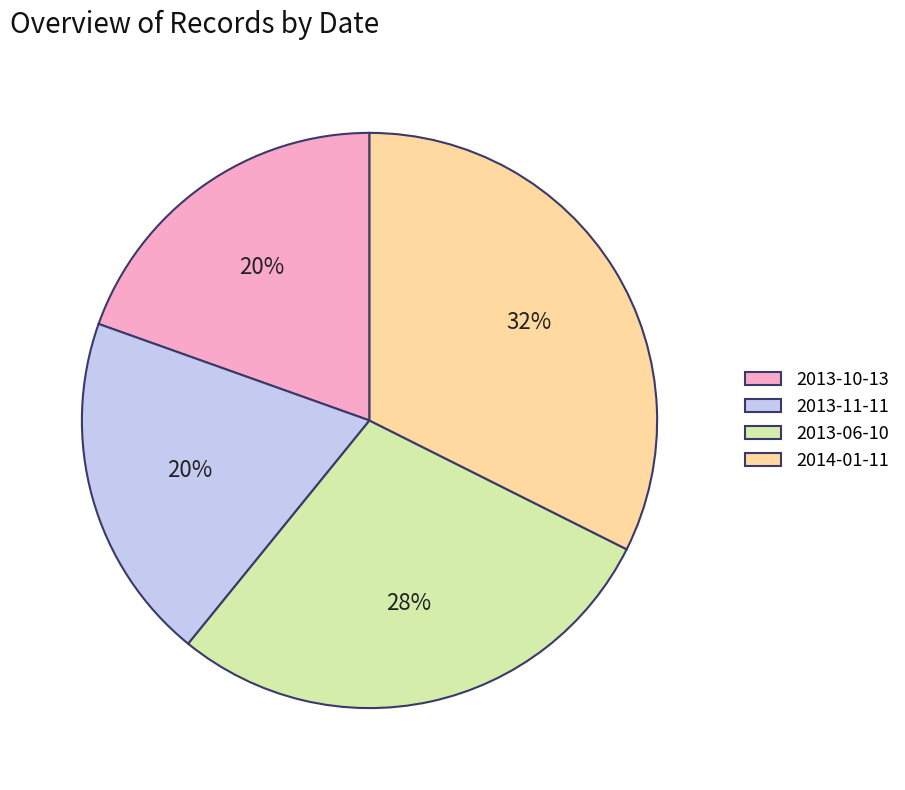

To the nearest percent, what is the difference between the 2014-01-11 and 2013-06-10 slice percentages?

4%